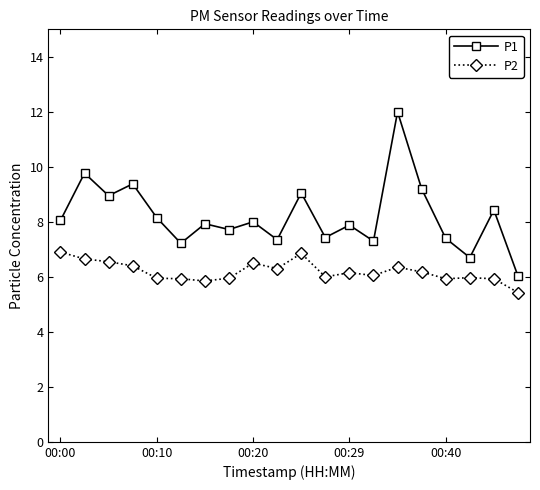

What is the minimum value shown in the chart?

5.4